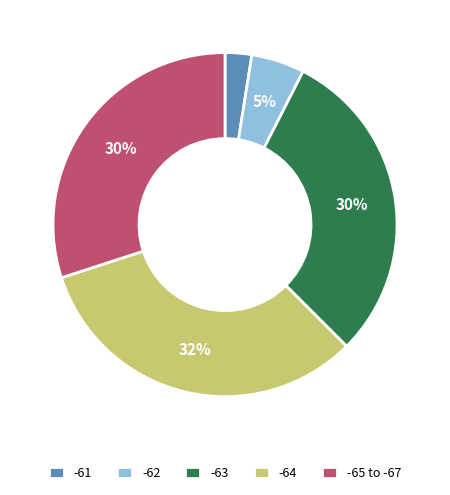

Does -64 represent more than half of the total?

No